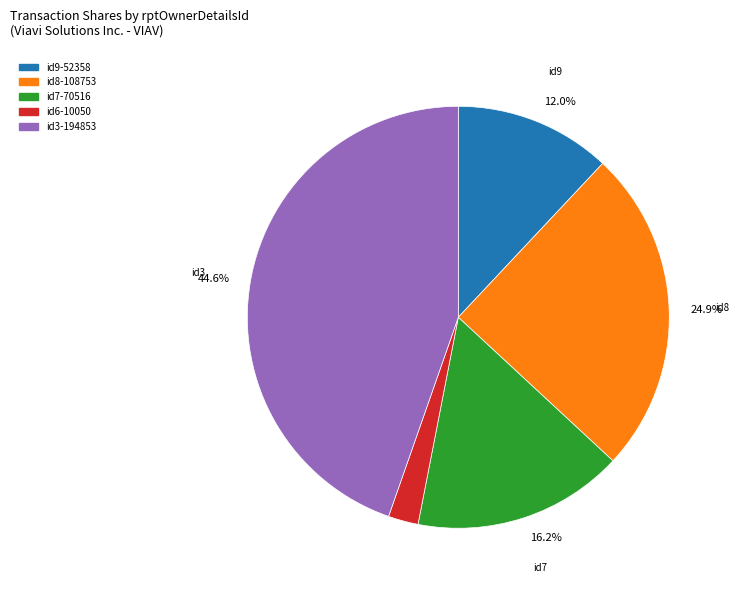

Combined, do id8-108753 and id6-10050 account for over 50%?

No